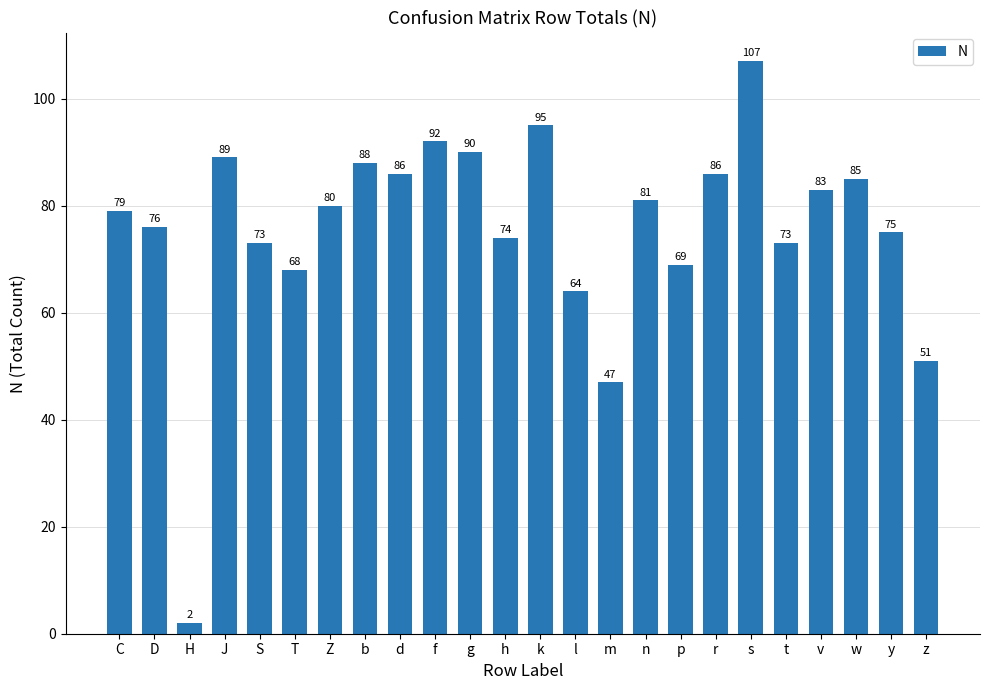

What position from the left is z?

24